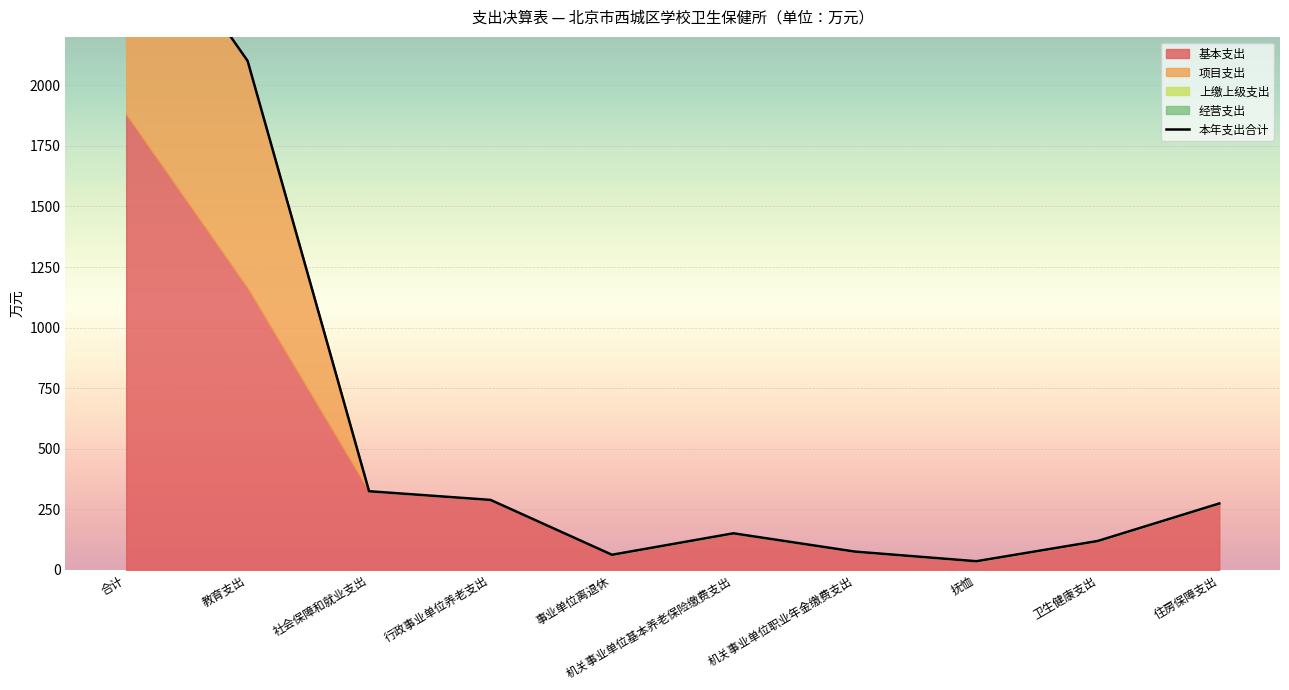

True or false: the data shows 2100.9 at 教育支出.

True